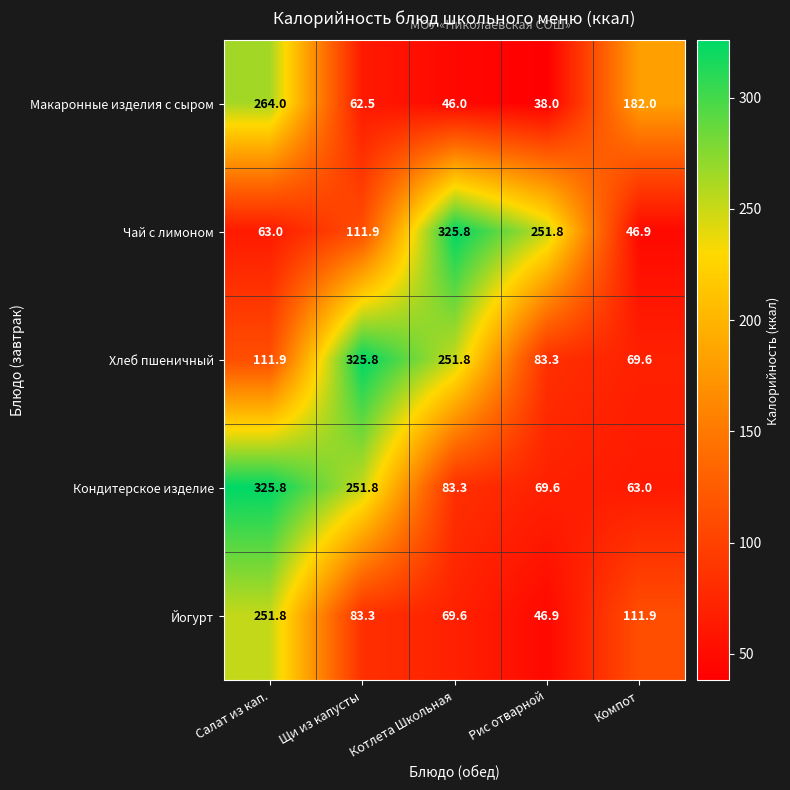

What is the sum of all Макаронные изделия с сыром values?

592.5